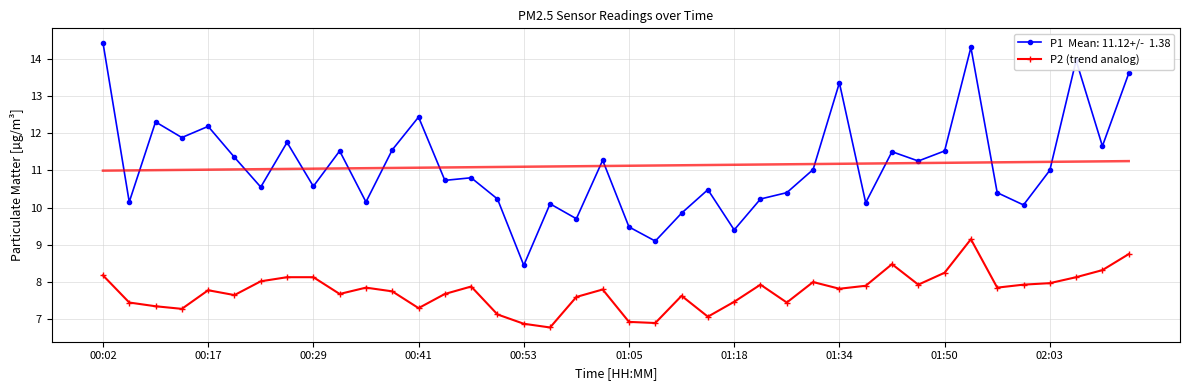

How many data points are above 7?

36